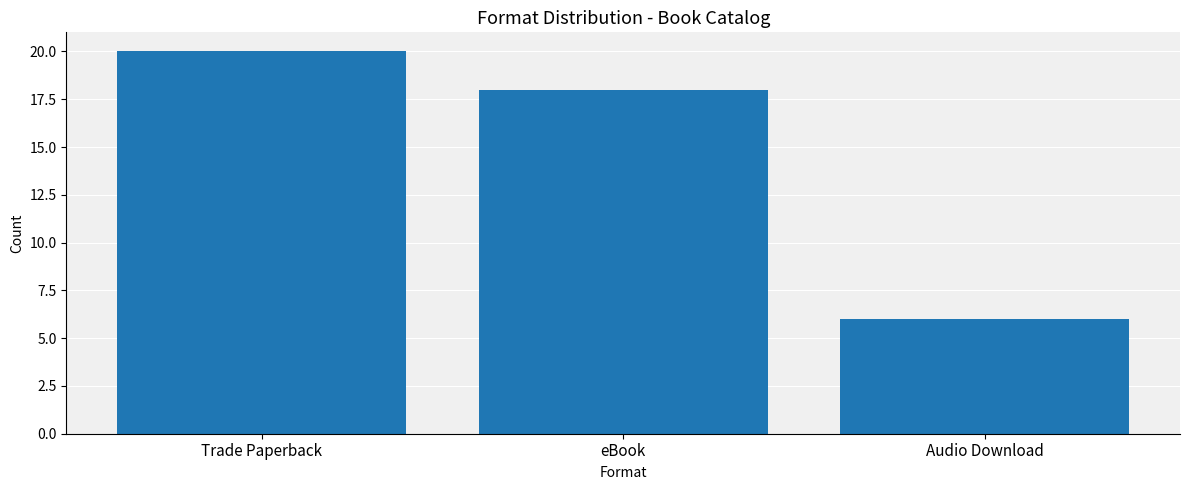

Rank the categories by value from highest to lowest.

Trade Paperback, eBook, Audio Download